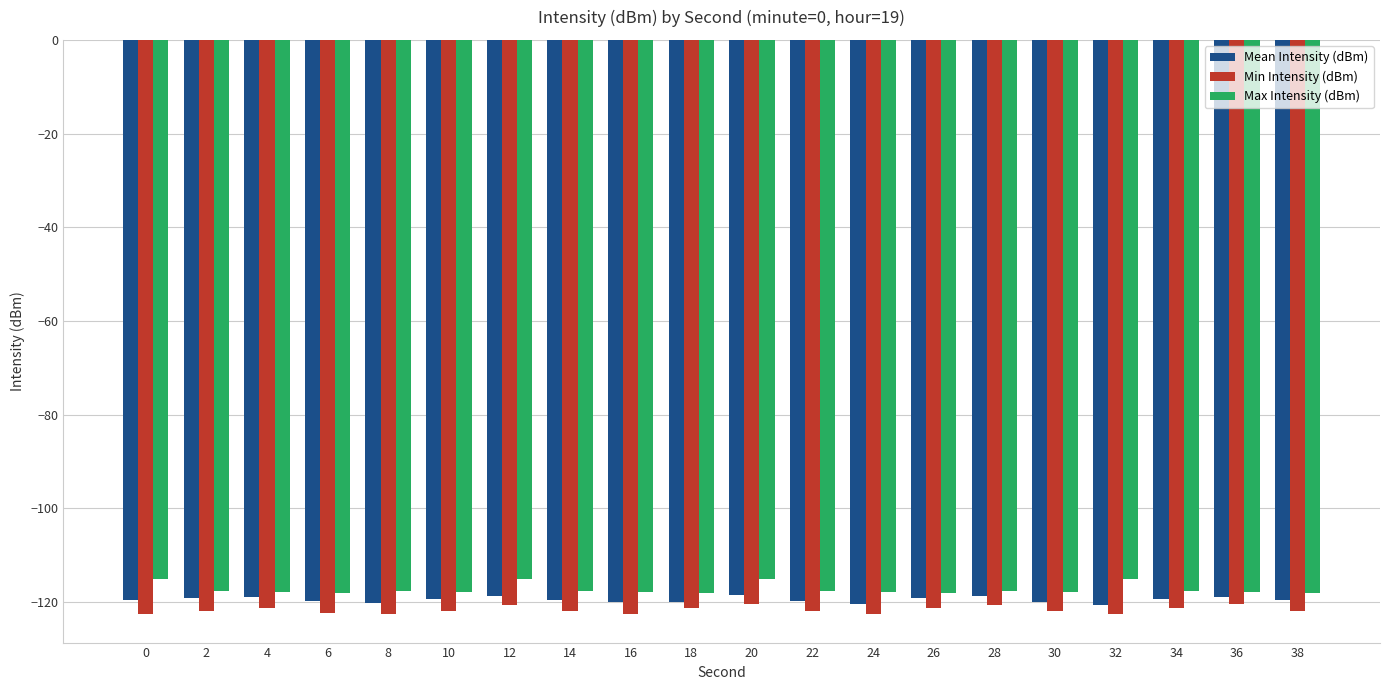

What is the total value across all series at 12?

-354.4